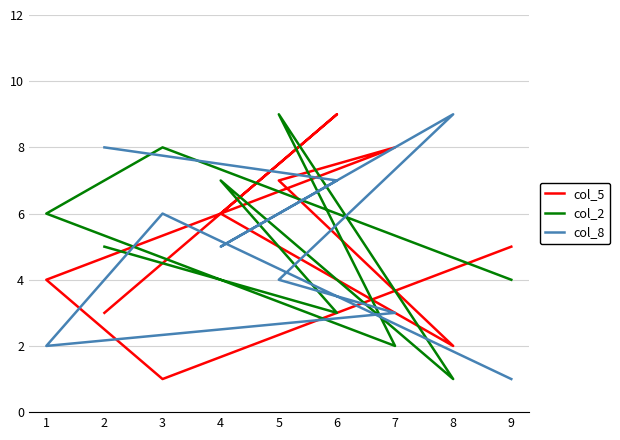

The value of col_5 at 7 is 4. True or false?

False